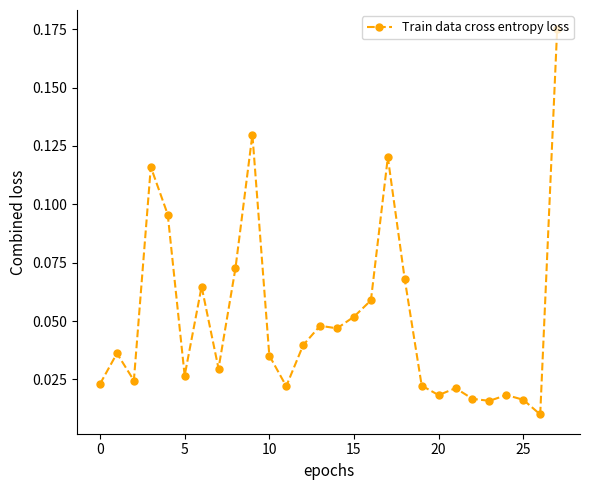

What is the sum of all values?

1.4